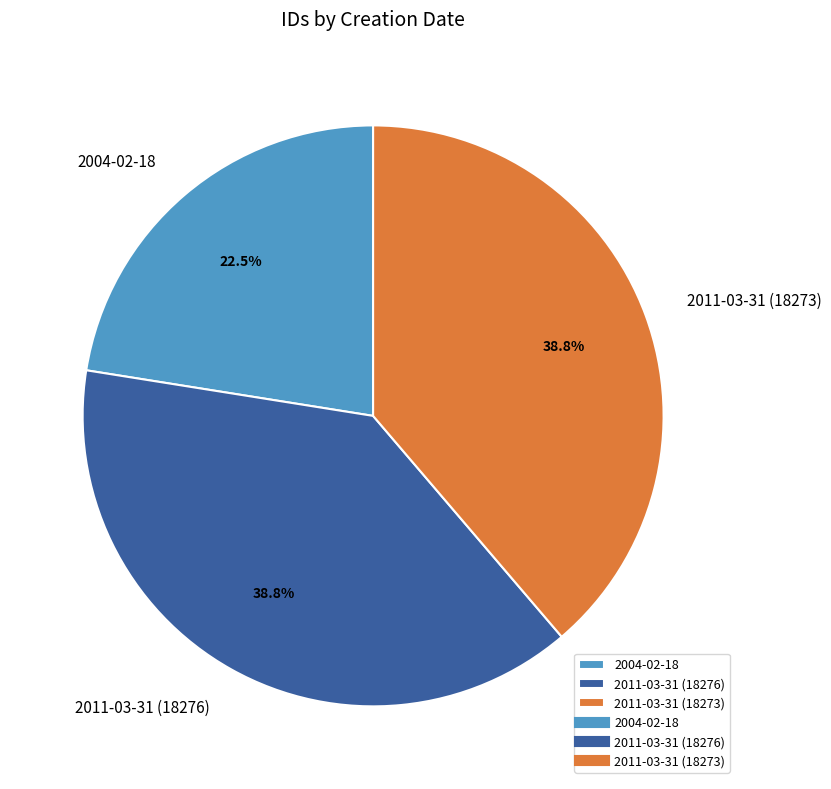

To the nearest percent, what is the combined percentage of 2011-03-31 (18273) and 2011-03-31 (18276)?

78%